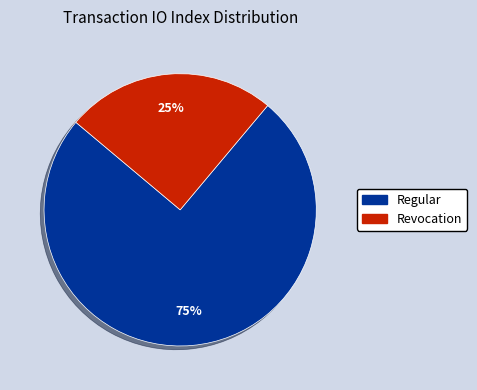

True or false: Regular accounts for 75% of the total.

True